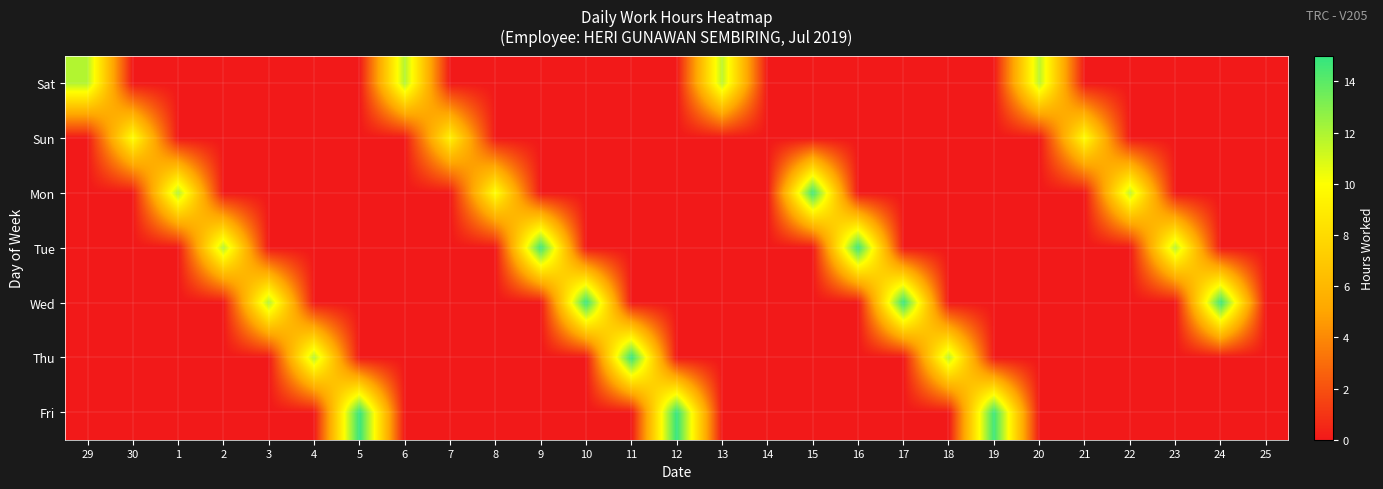

What is the spread (max minus min) of values at 10?

14.9